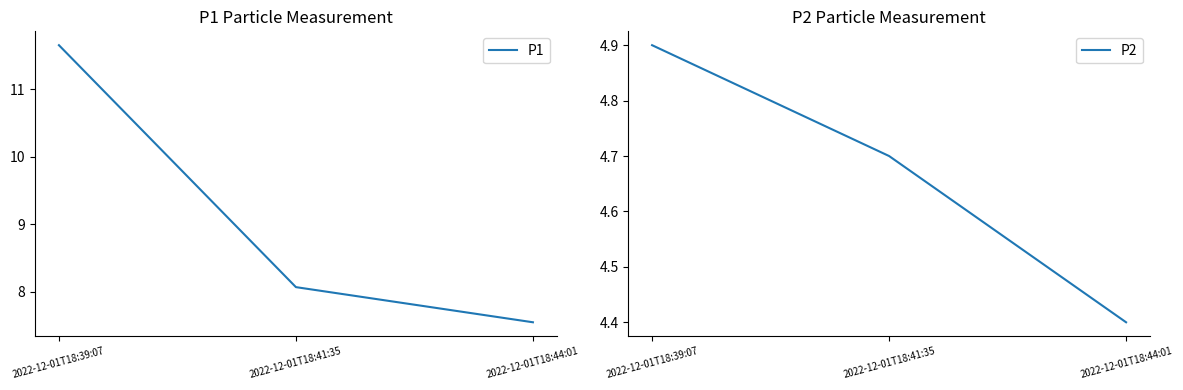

Which series has the widest spread of values?

P1